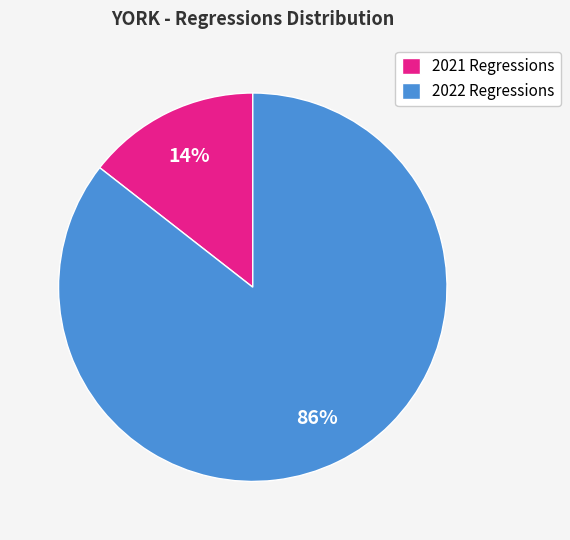

Rank the categories by value from highest to lowest.

2022 Regressions, 2021 Regressions